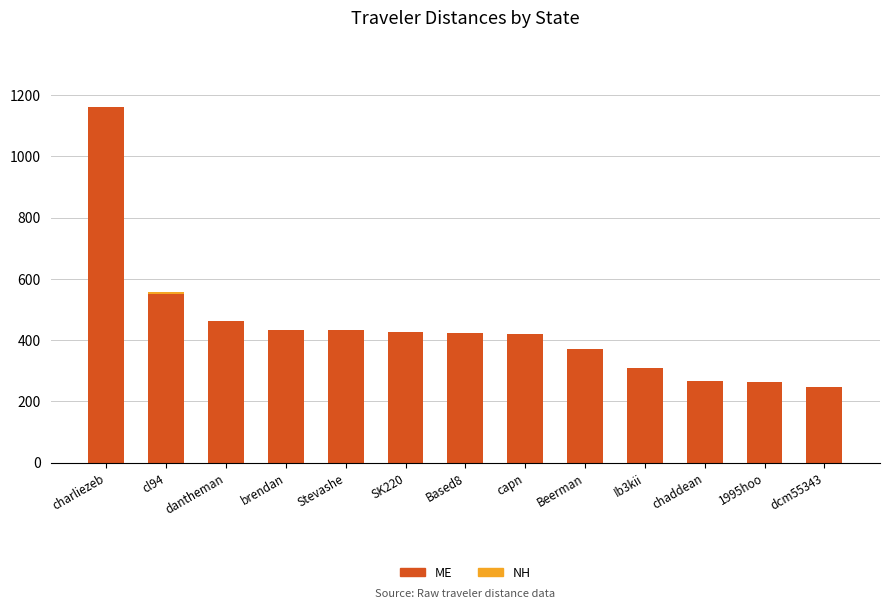

What is the total value across all series at 1995hoo?

264.6